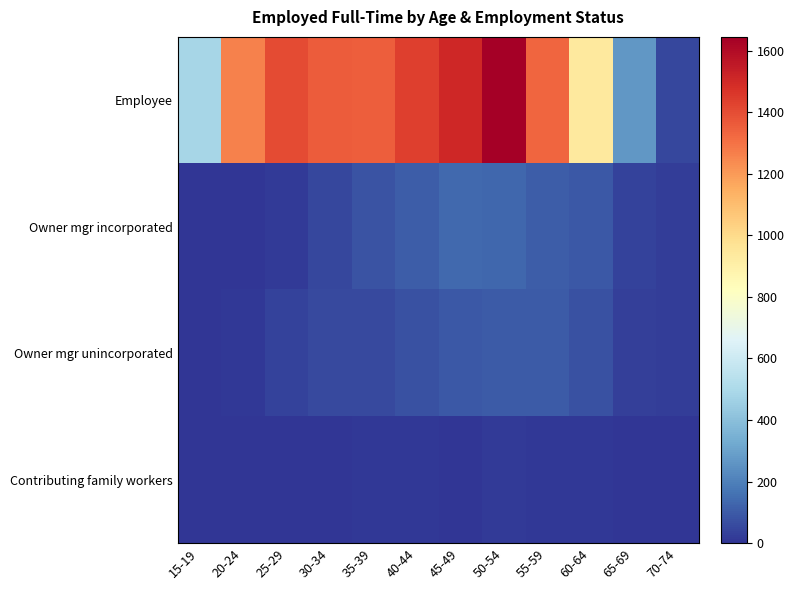

Between 50-54 and 55-59, which is larger?

50-54